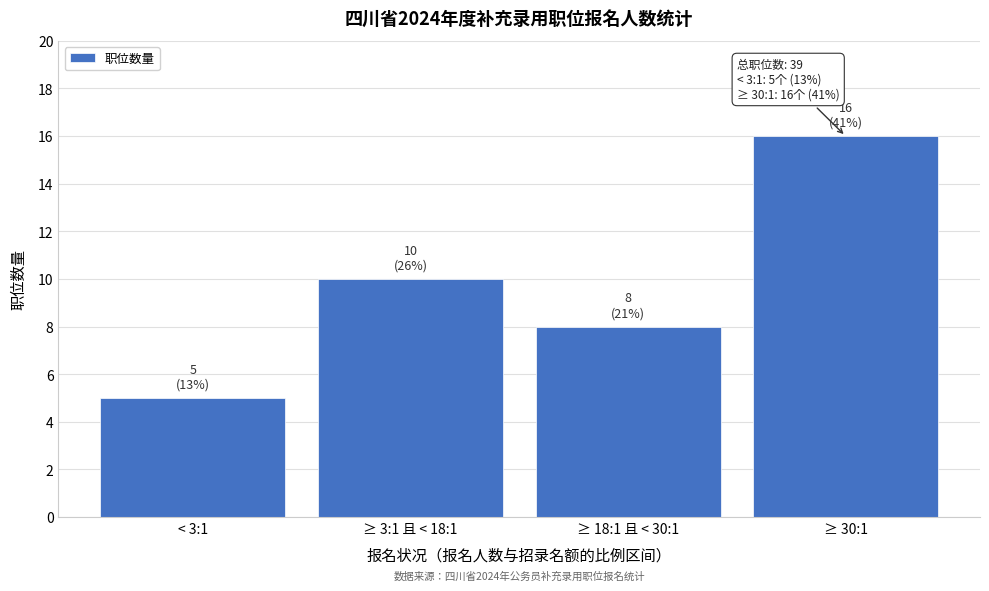

Reading left to right, transcribe all the data shown in this chart.

< 3:1=5	≥ 3:1 且 < 18:1=10	≥ 18:1 且 < 30:1=8	≥ 30:1=16